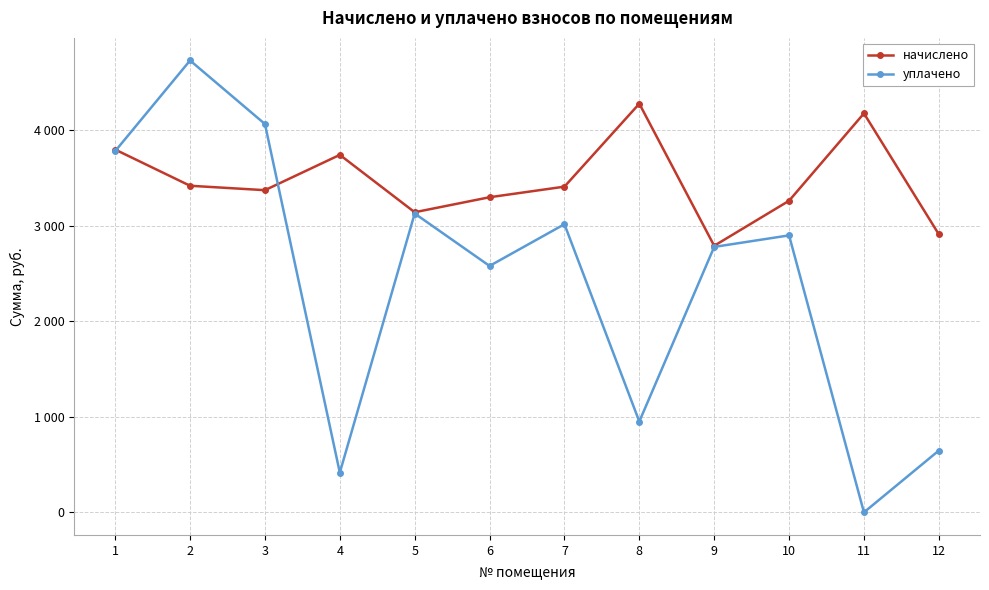

True or false: начислено has a value of 3416.6 at 2.

True